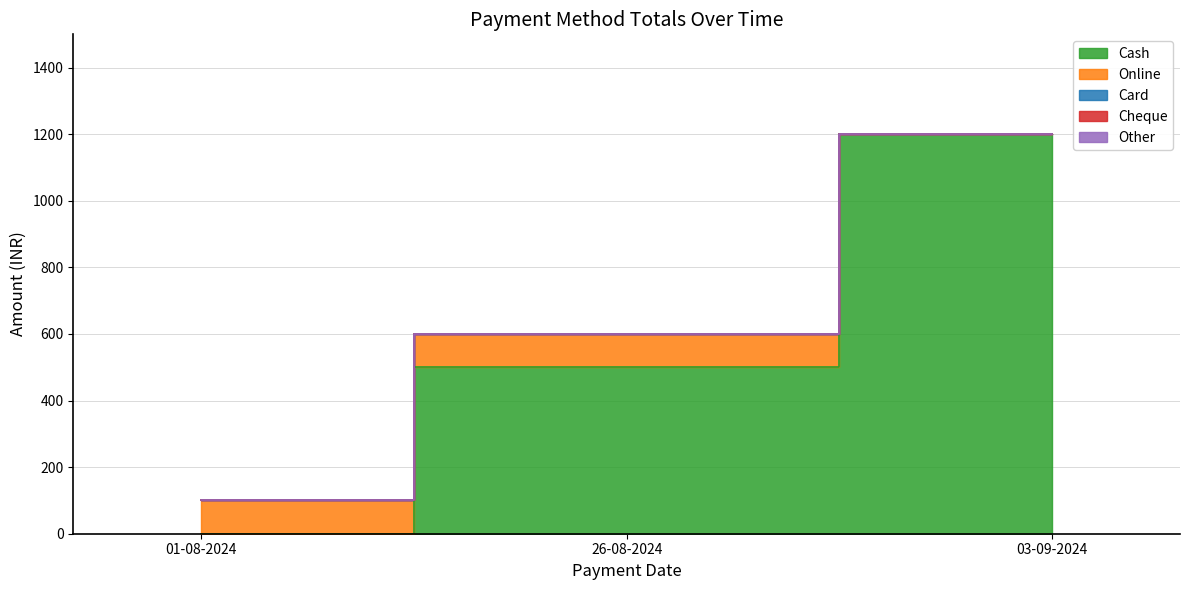

At which category is the sum across all series the highest?

03-09-2024